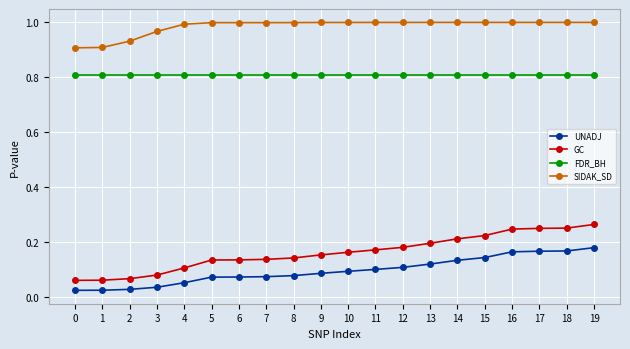

True or false: GC and FDR_BH intersect in this chart.

False